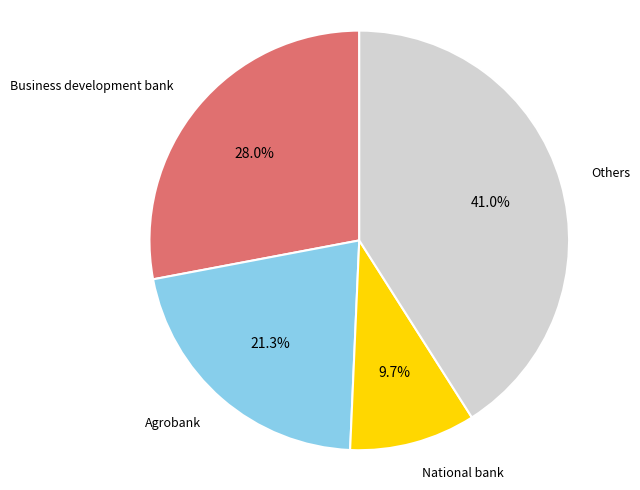

Does any single category account for the majority?

No